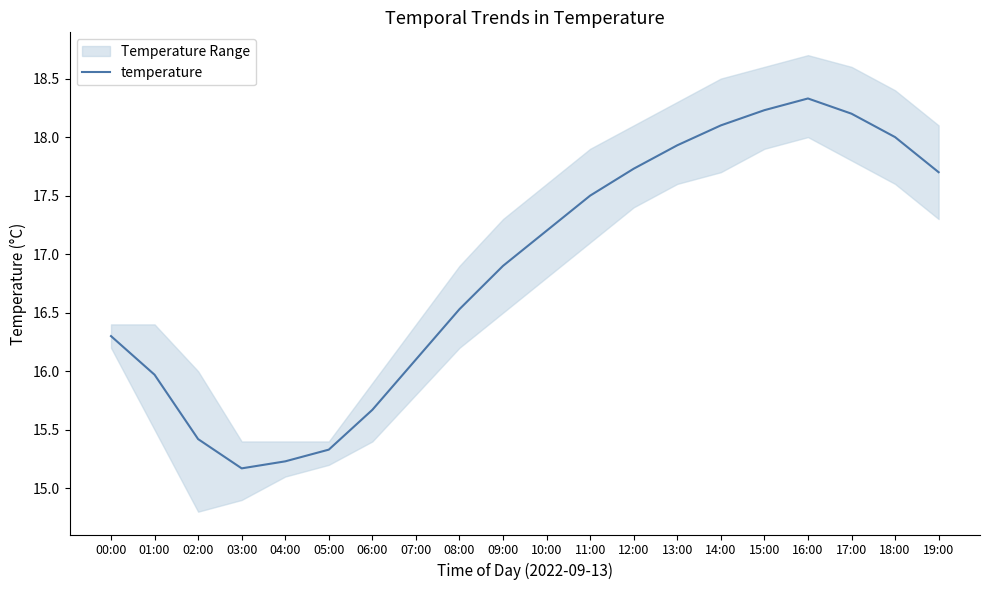

What is the sum of all values?

337.5